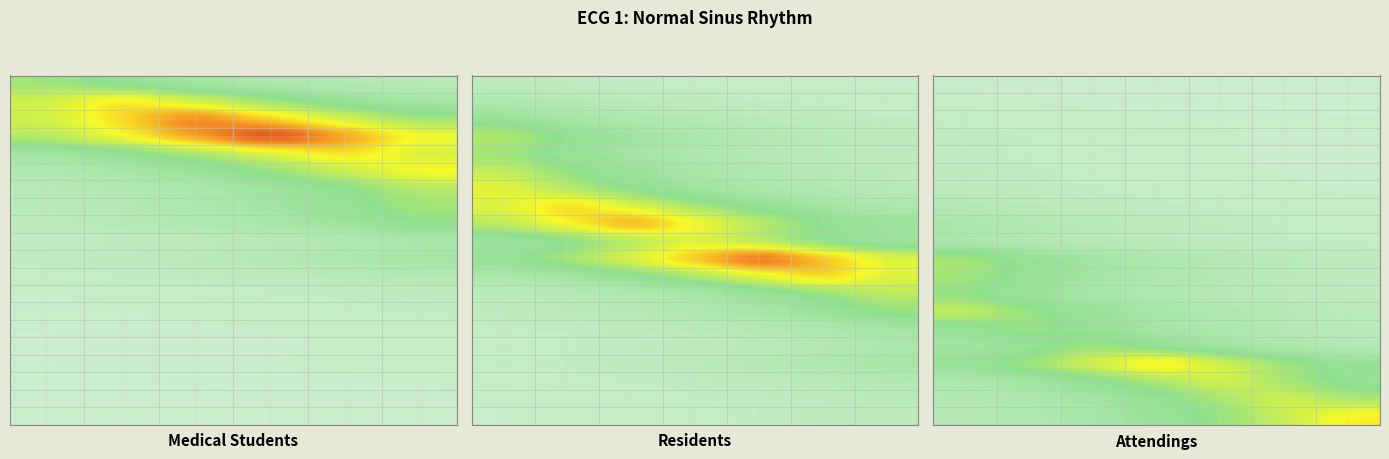

Which category has the lowest value across all series?

6